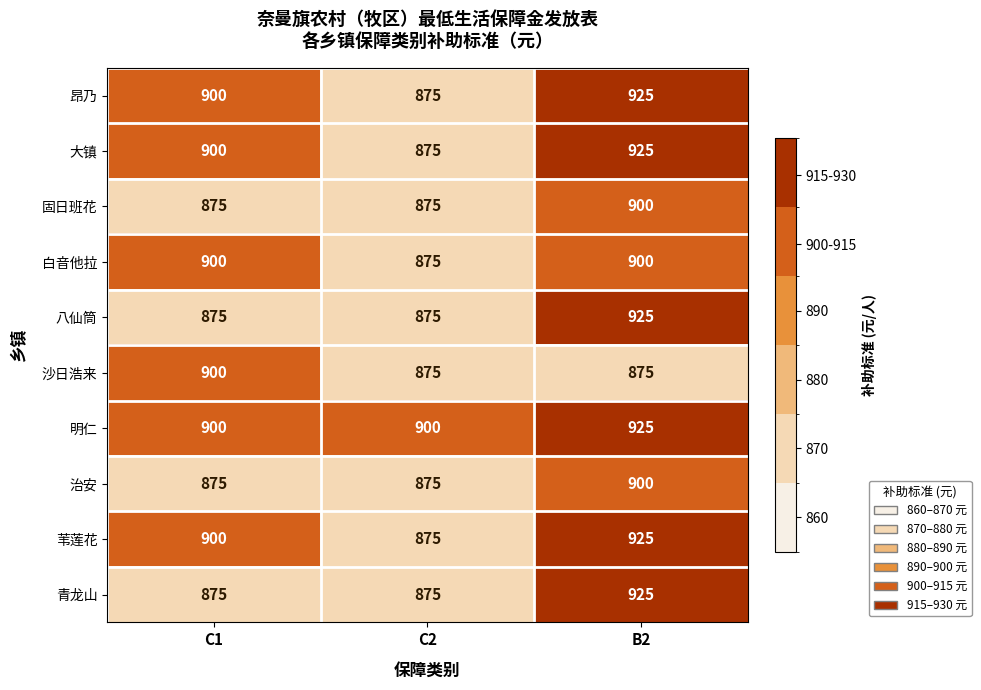

What is the sum of the 大镇 values at C1 and B2?

1825